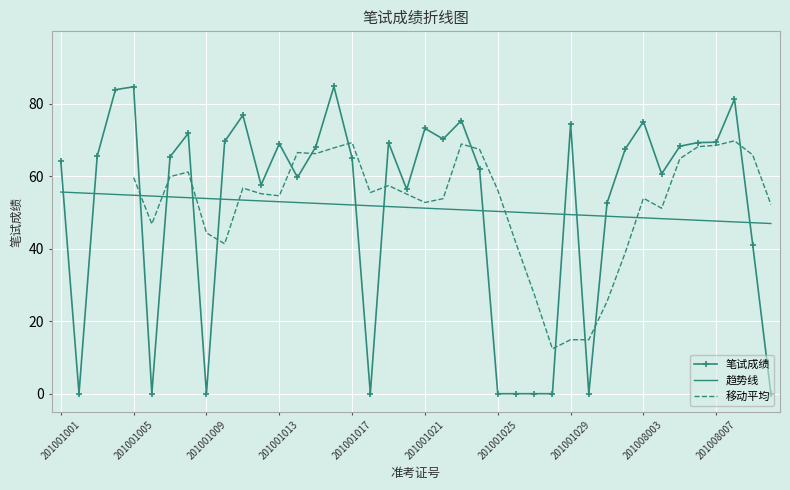

Where is the first local maximum?

201001005